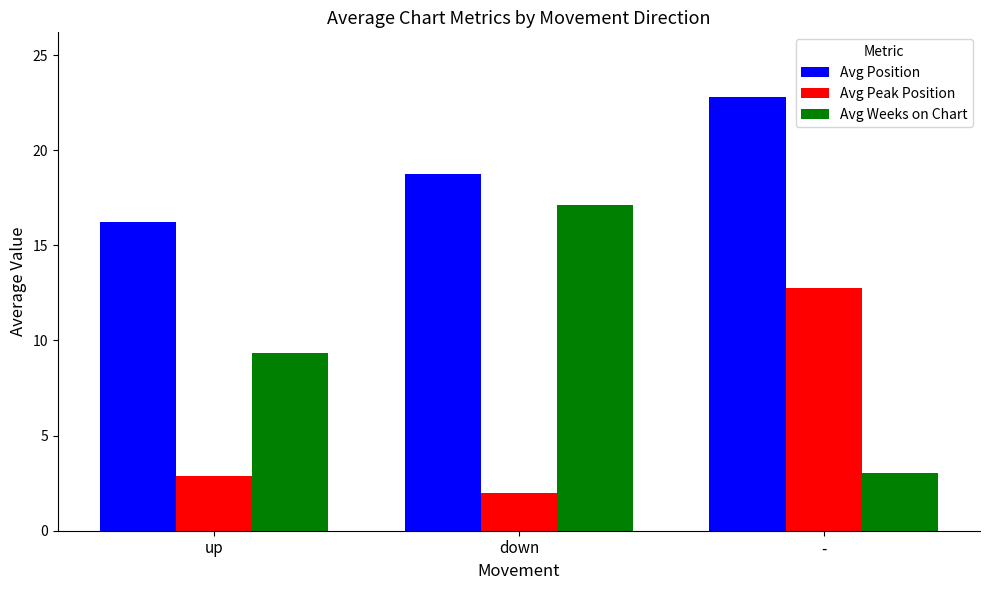

What is the spread (max minus min) of values at up?

13.3